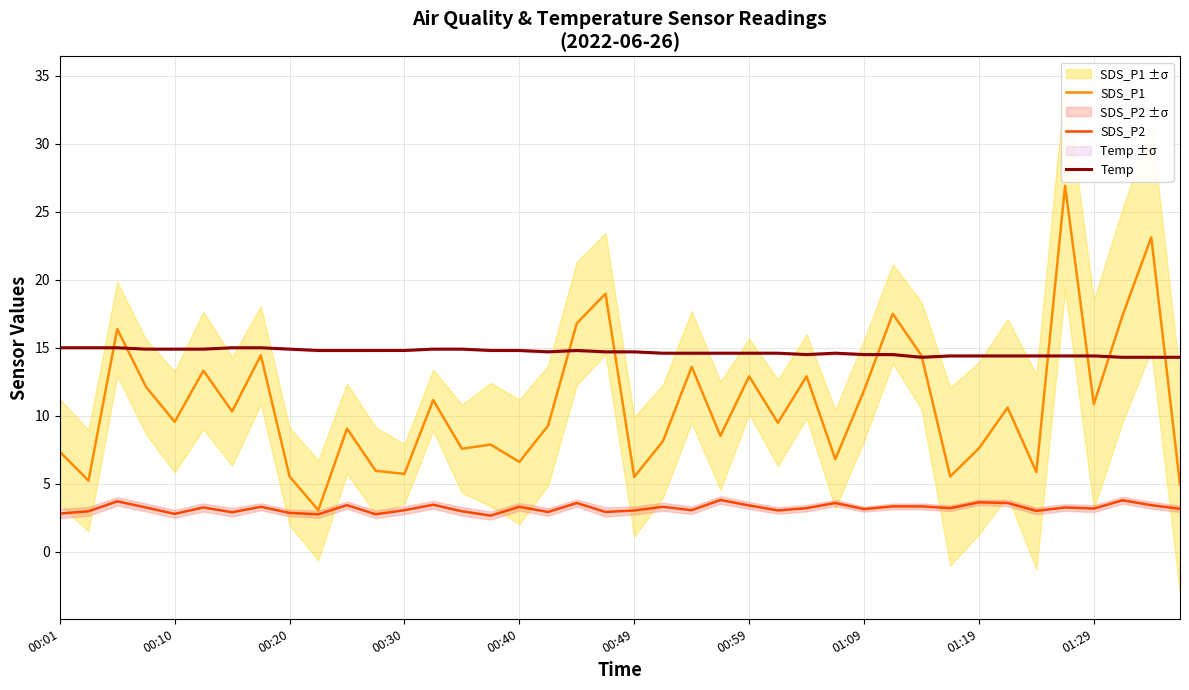

Which series ends up on top after the final intersection of SDS_P1 and Temp?

Temp